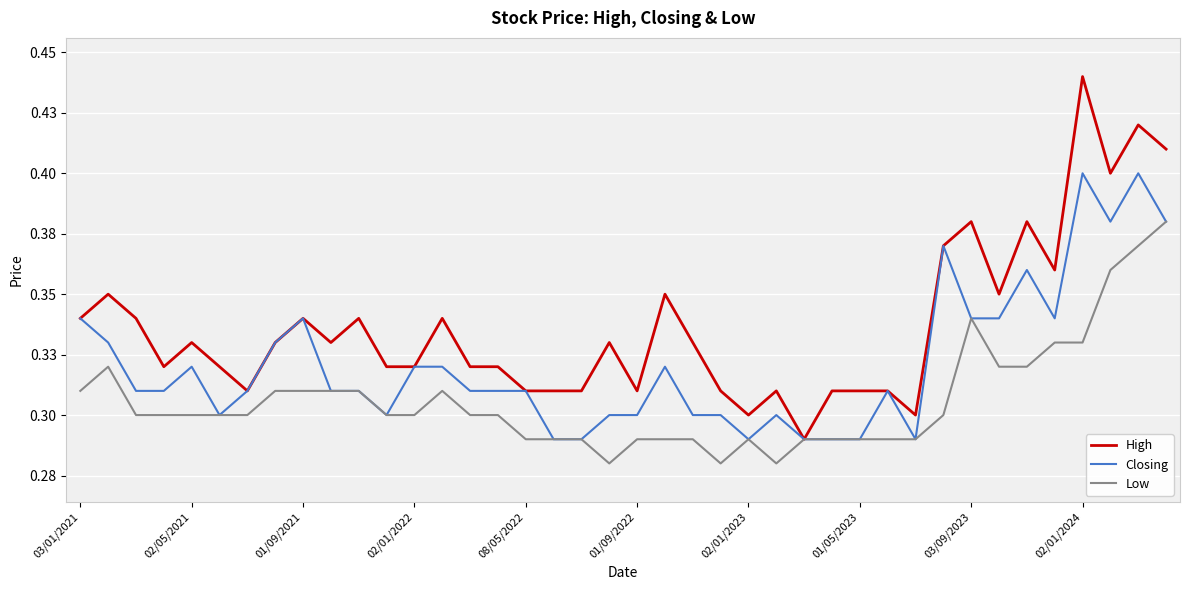

What are all the series names shown in the legend?

High, Closing, Low